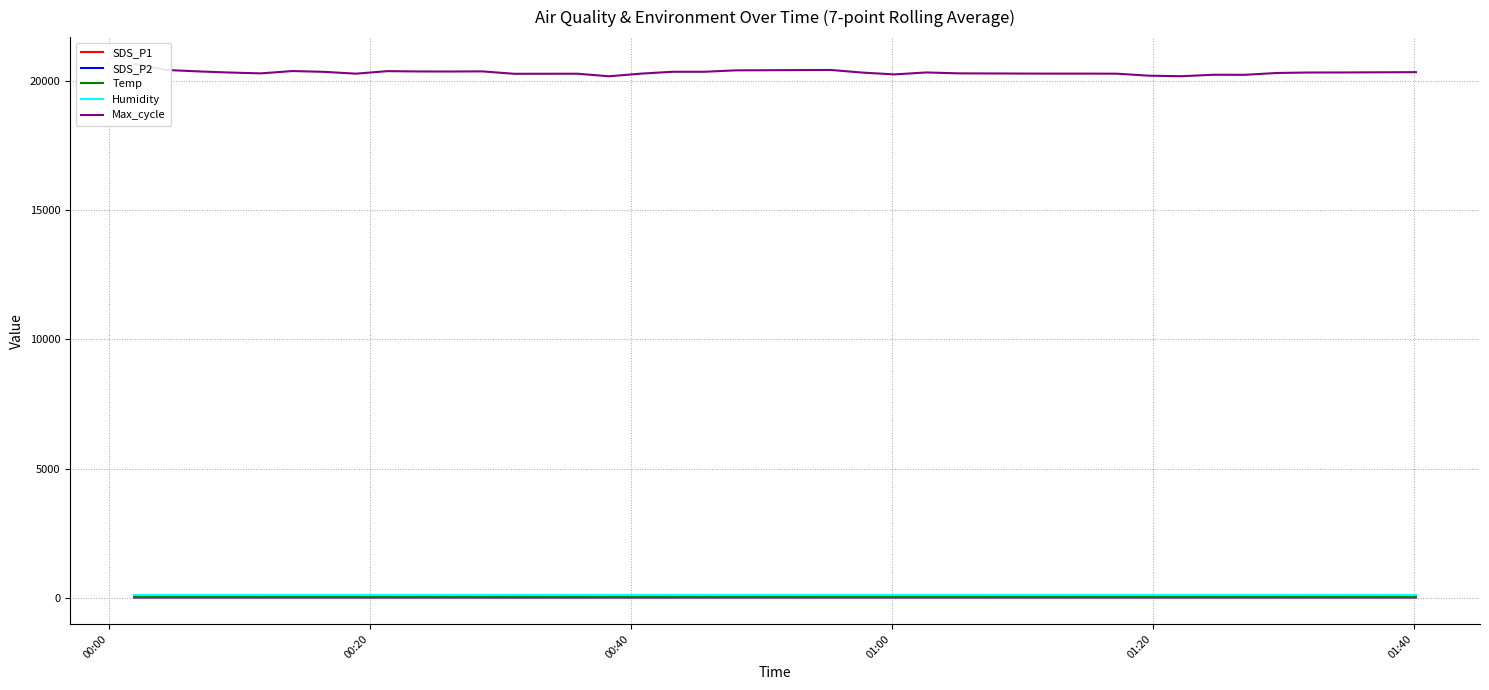

What are all the series names shown in the legend?

SDS_P1, SDS_P2, Temp, Humidity, Max_cycle